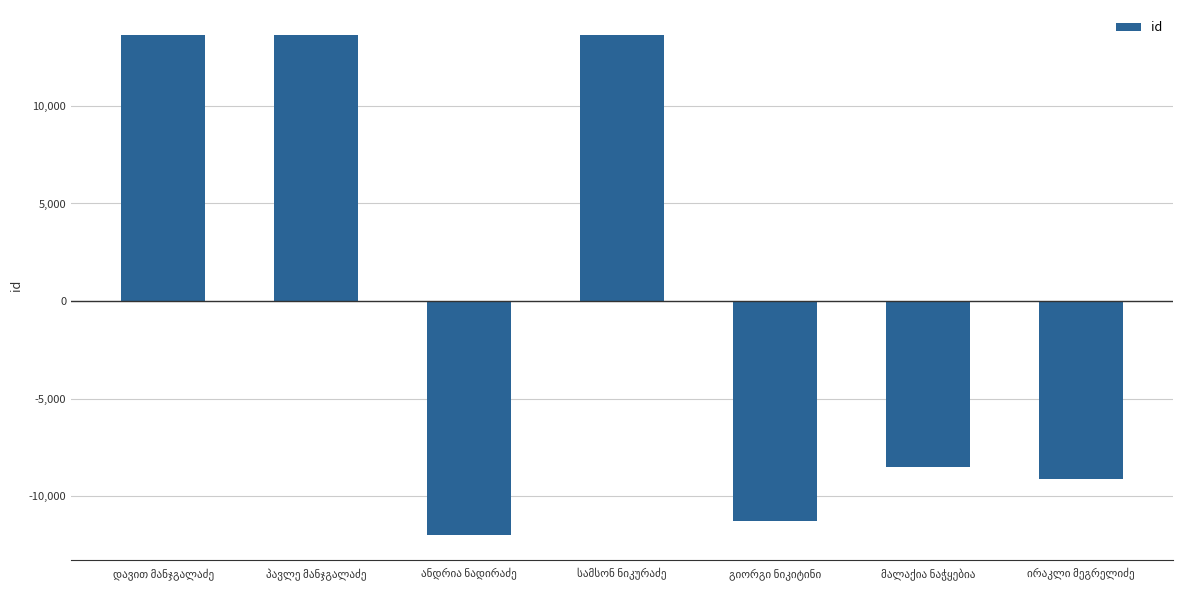

What is the maximum value shown in the chart?

13636.9